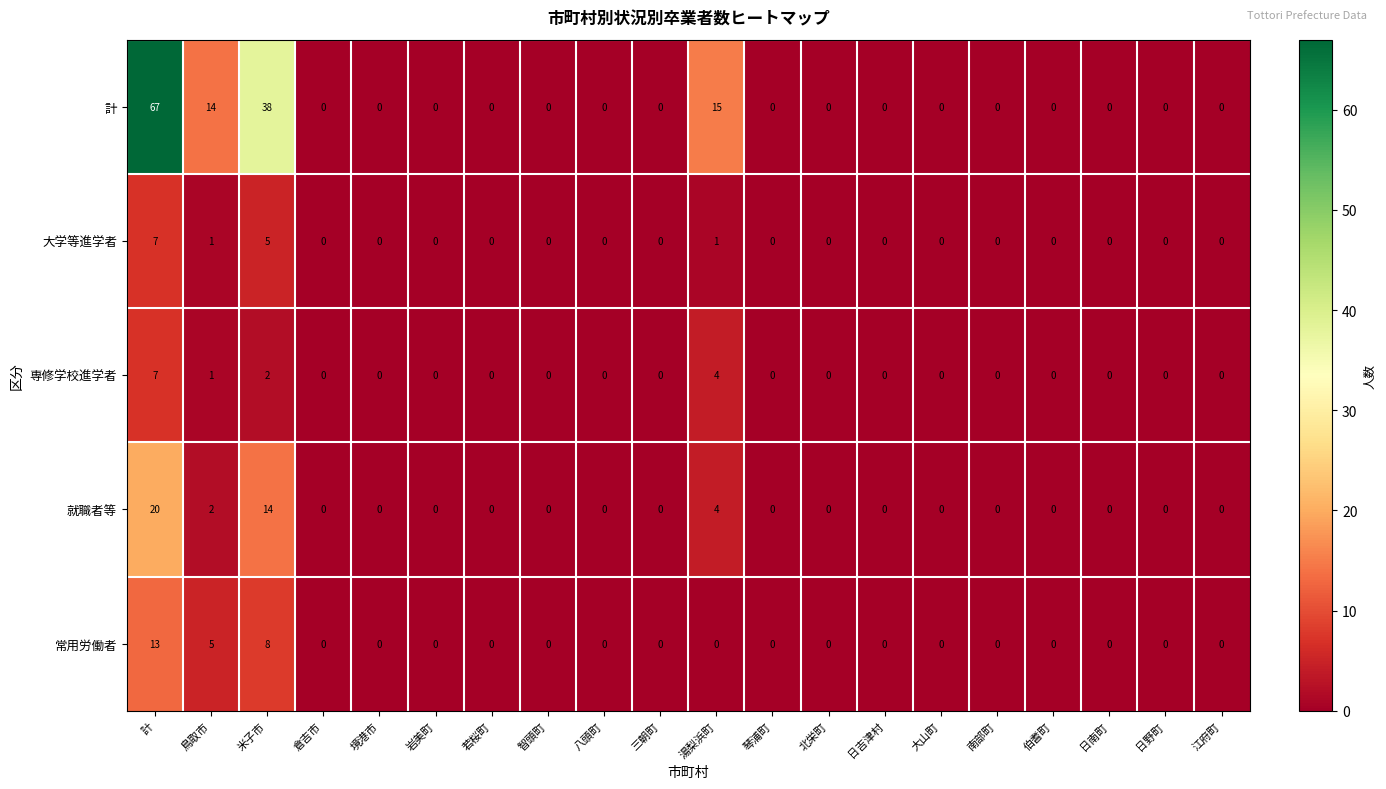

Count the number of categories in the chart.

20